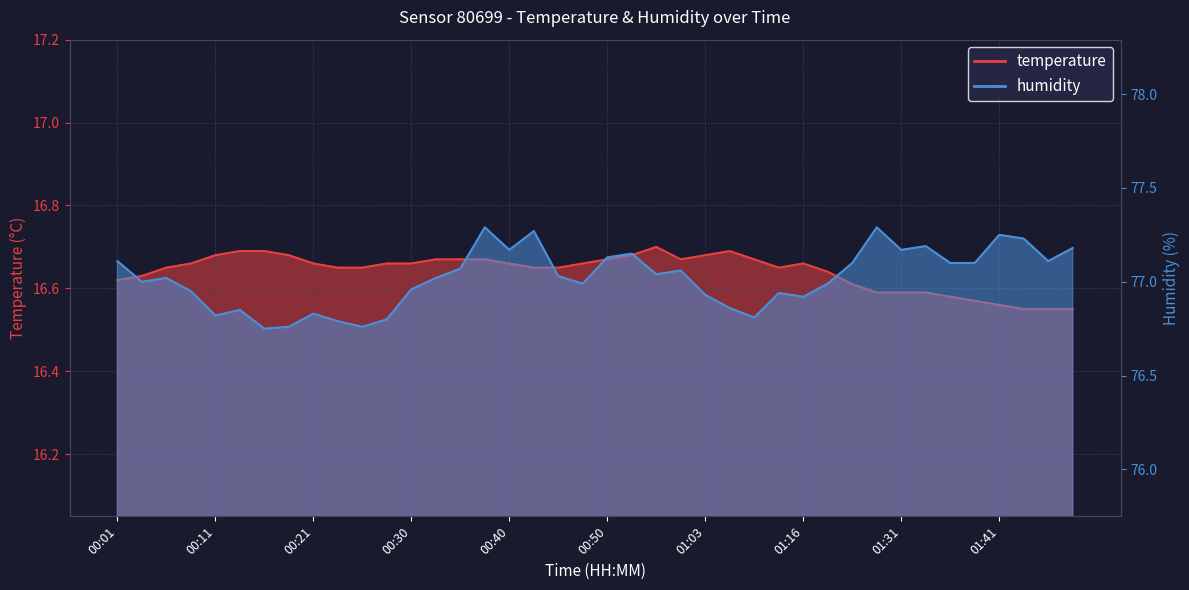

Which label corresponds to the smallest value in the chart?

01:43